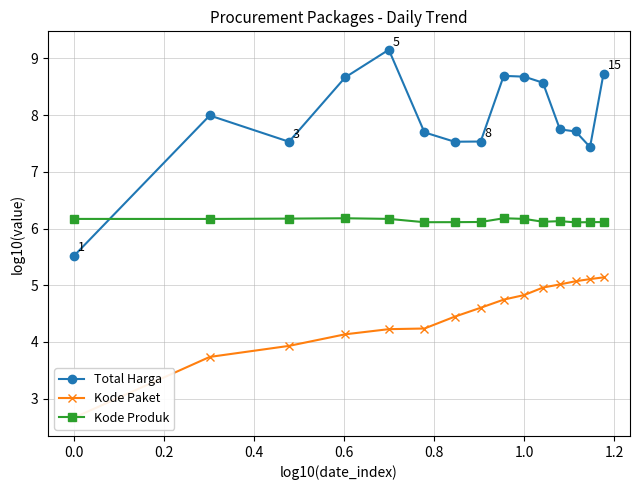

True or false: Kode Paket and Kode Produk intersect in this chart.

False